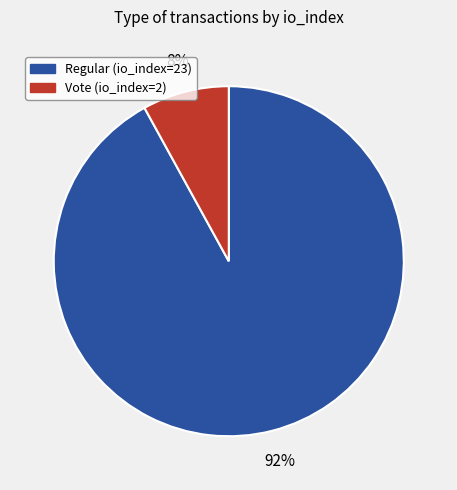

Which slice is the smallest?

Vote (io_index=2)